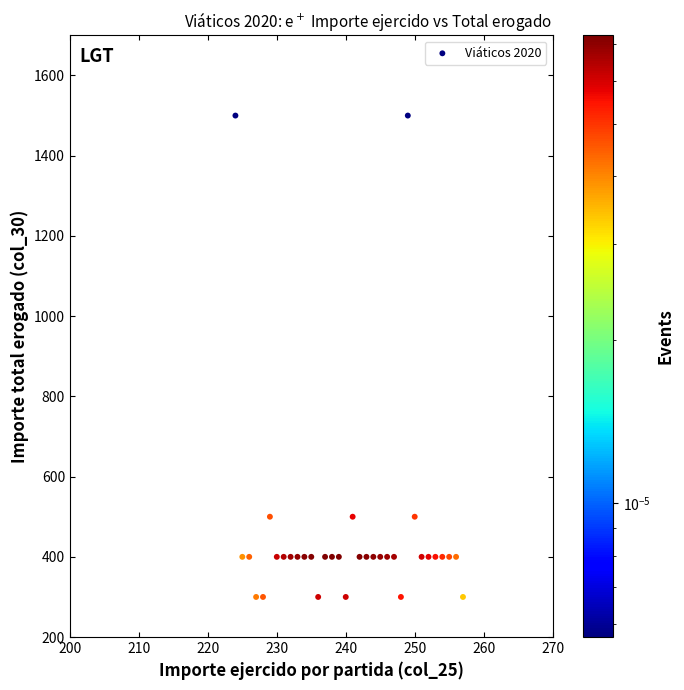

What is the range of Y values (max minus min)?

1200